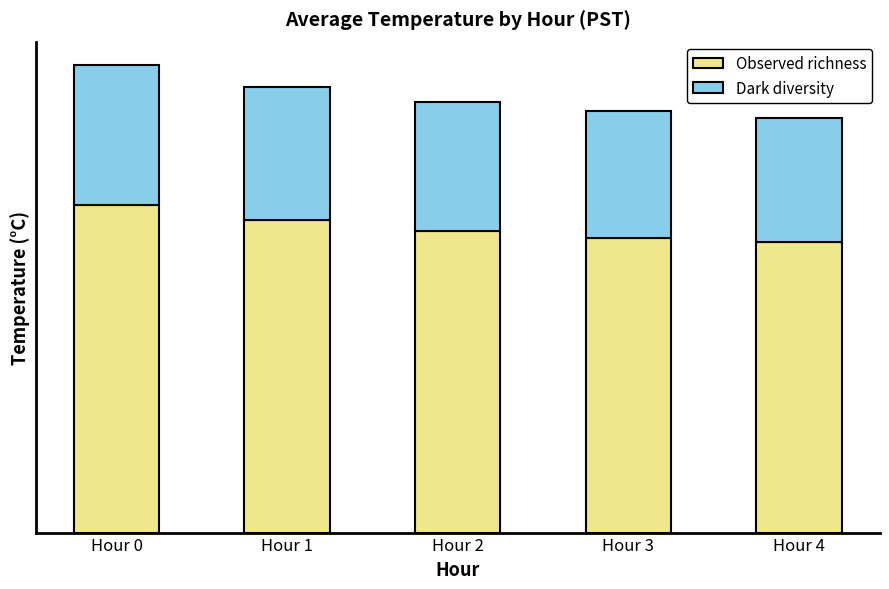

What is the difference between the Observed richness values at Hour 1 and Hour 4?

1.0